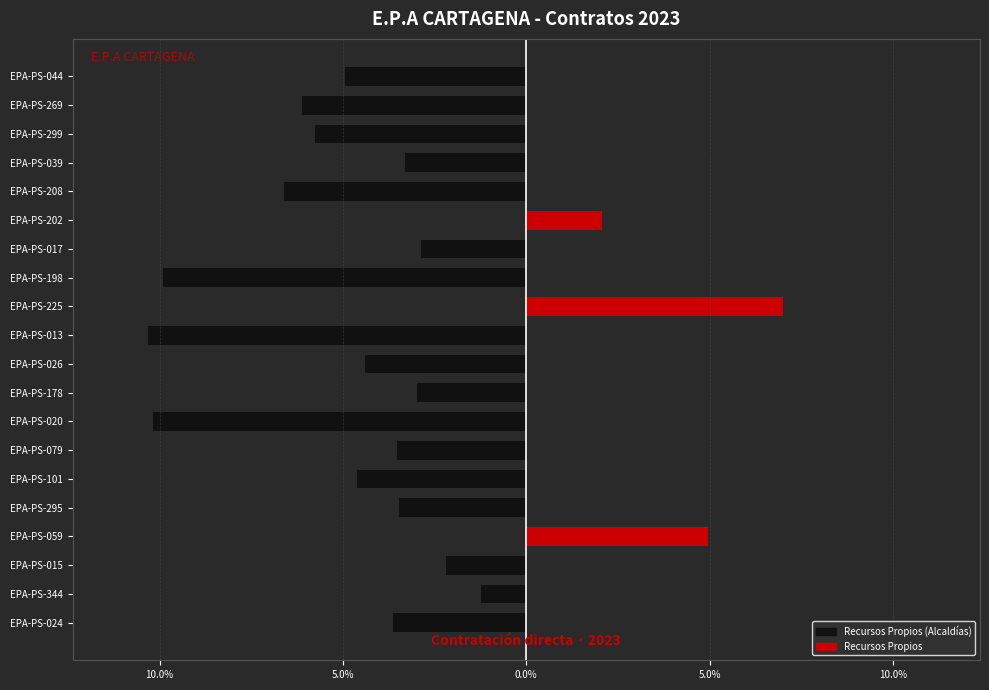

Does the chart contain stacked bars?

No